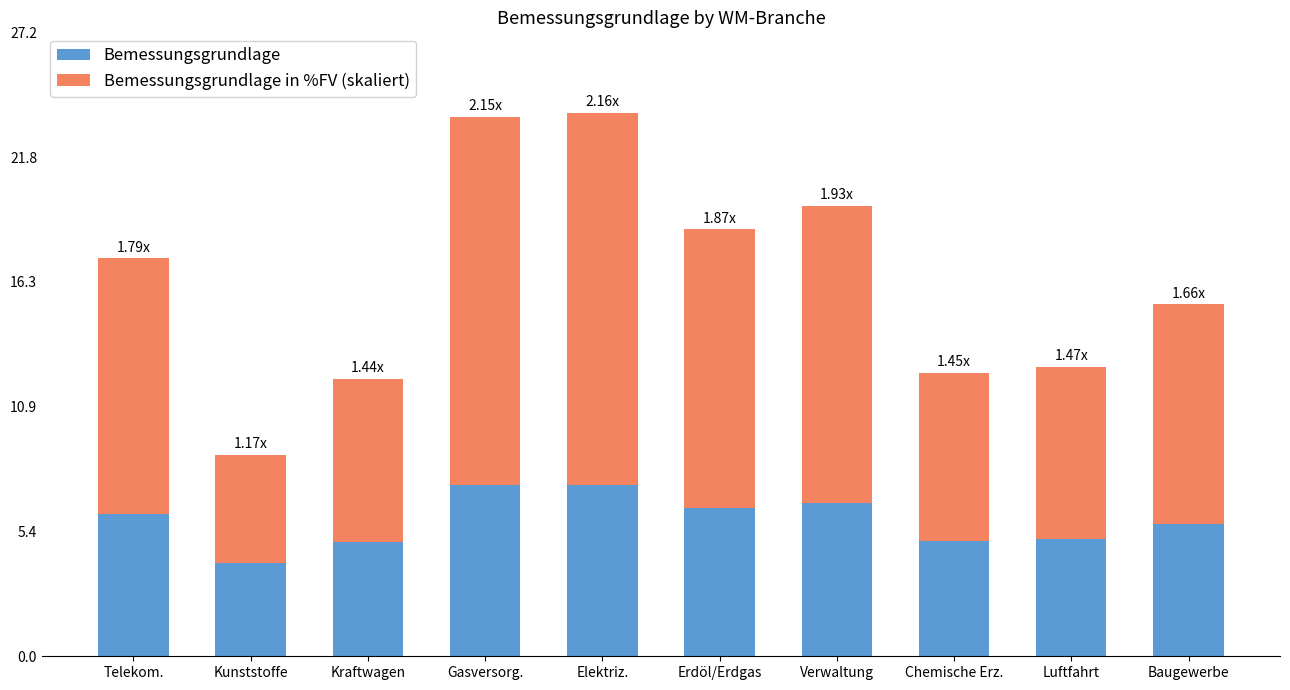

What is the total value across all series at Elektriz.?

23.7